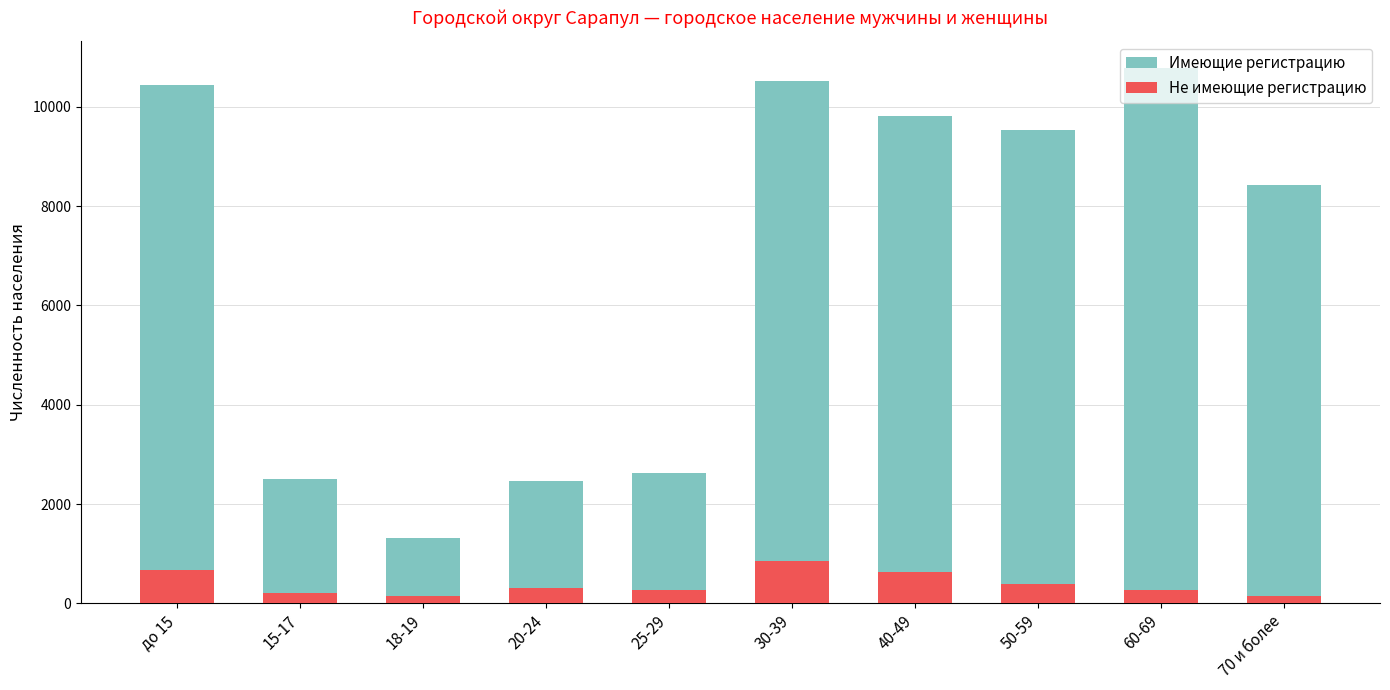

True or false: Не имеющие регистрацию has a value of 202 at 15-17.

True